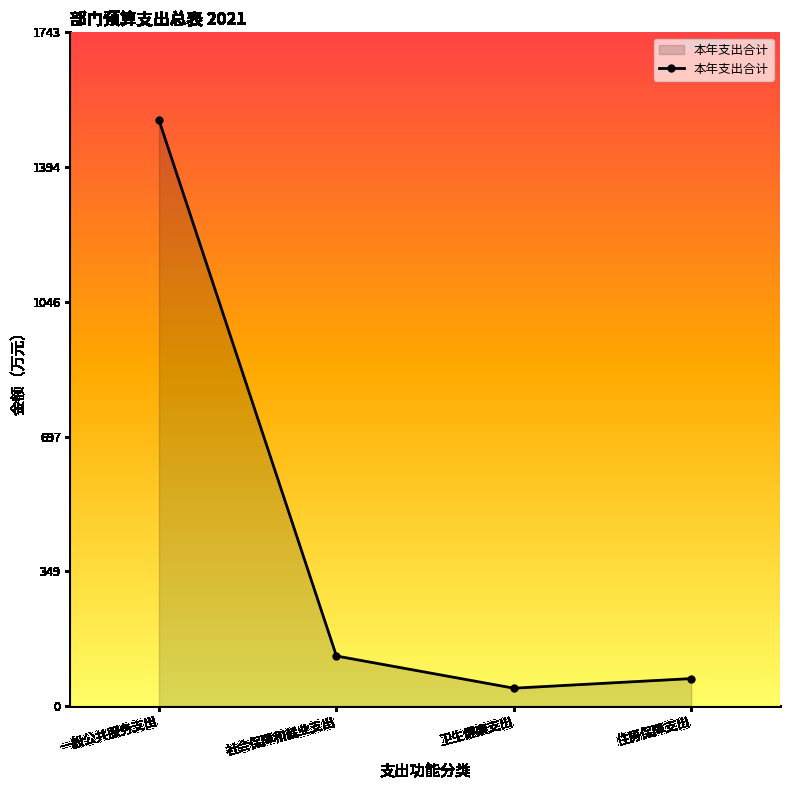

At which label is the value closest to 780?

社会保障和就业支出